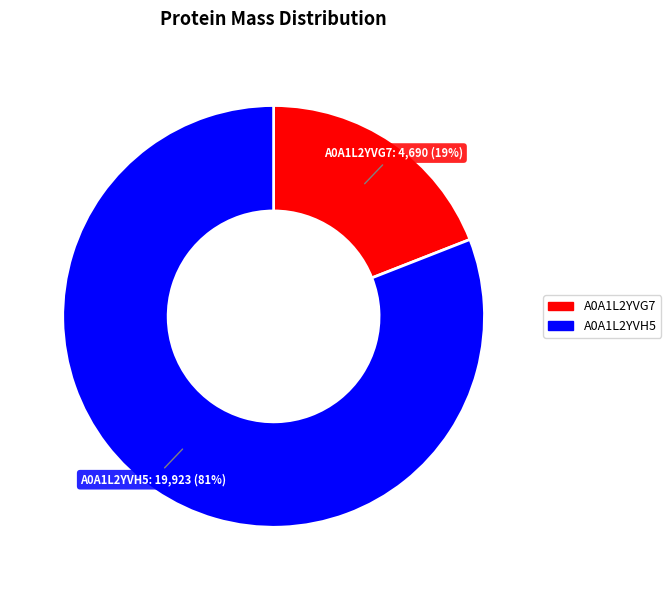

Is there any slice that represents more than half of the pie?

Yes